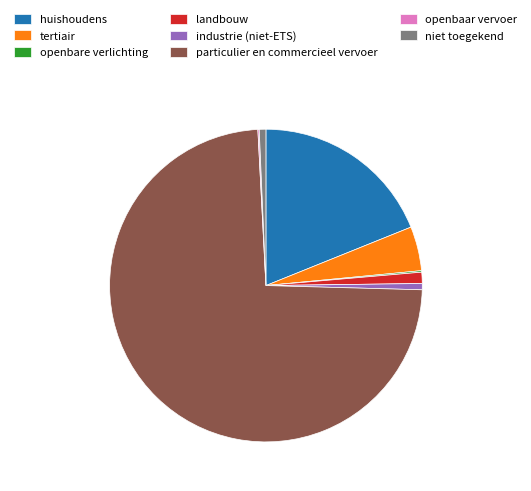

Is it true that particulier en commercieel vervoer is 69% of the pie?

False